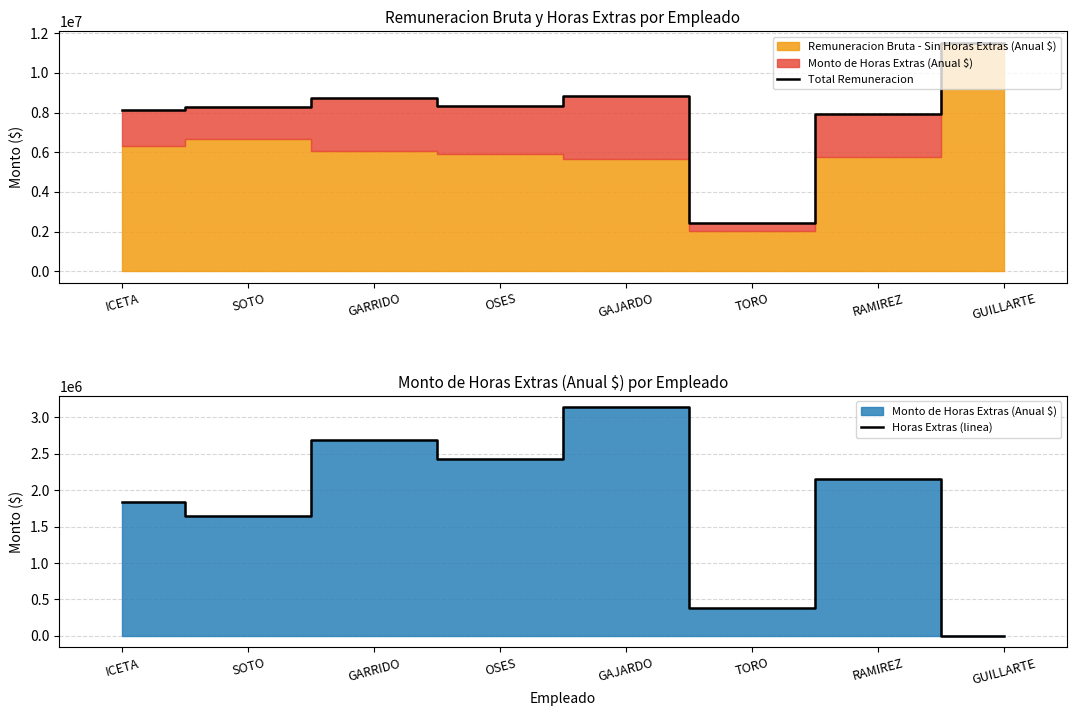

What is the maximum value for Total Remuneracion?

11518727